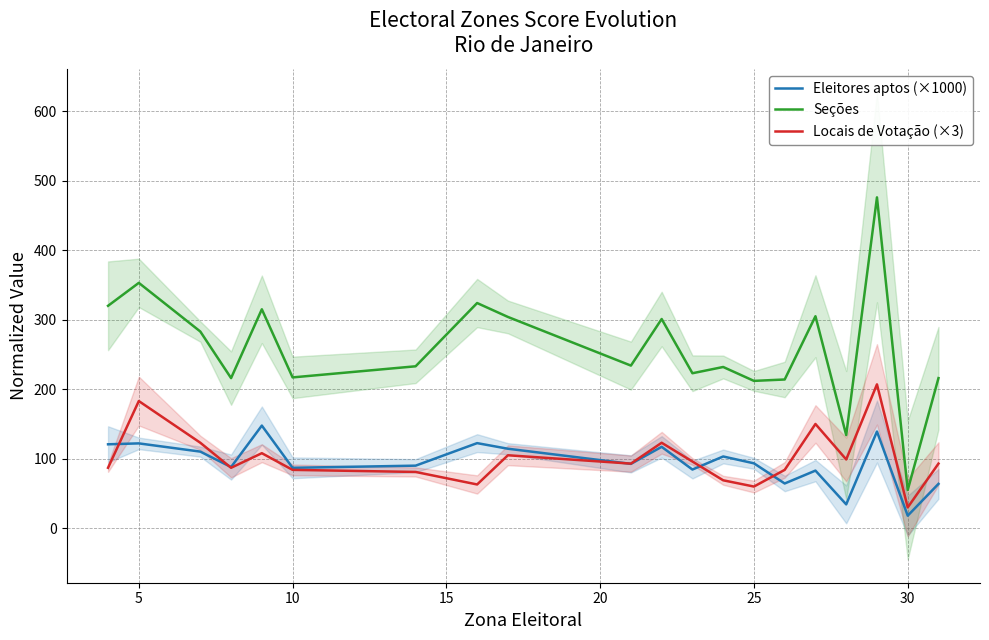

What is the difference between the maximum and minimum values in the Locais de Votação (×3) series?

177.0